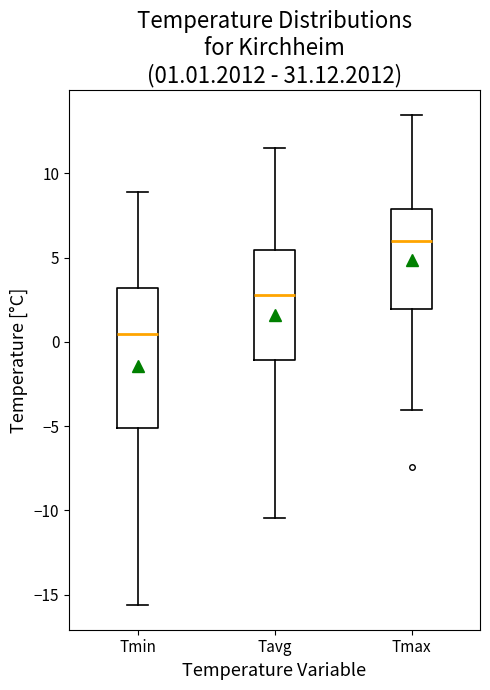

Which box has the lowest median line?

Tmin